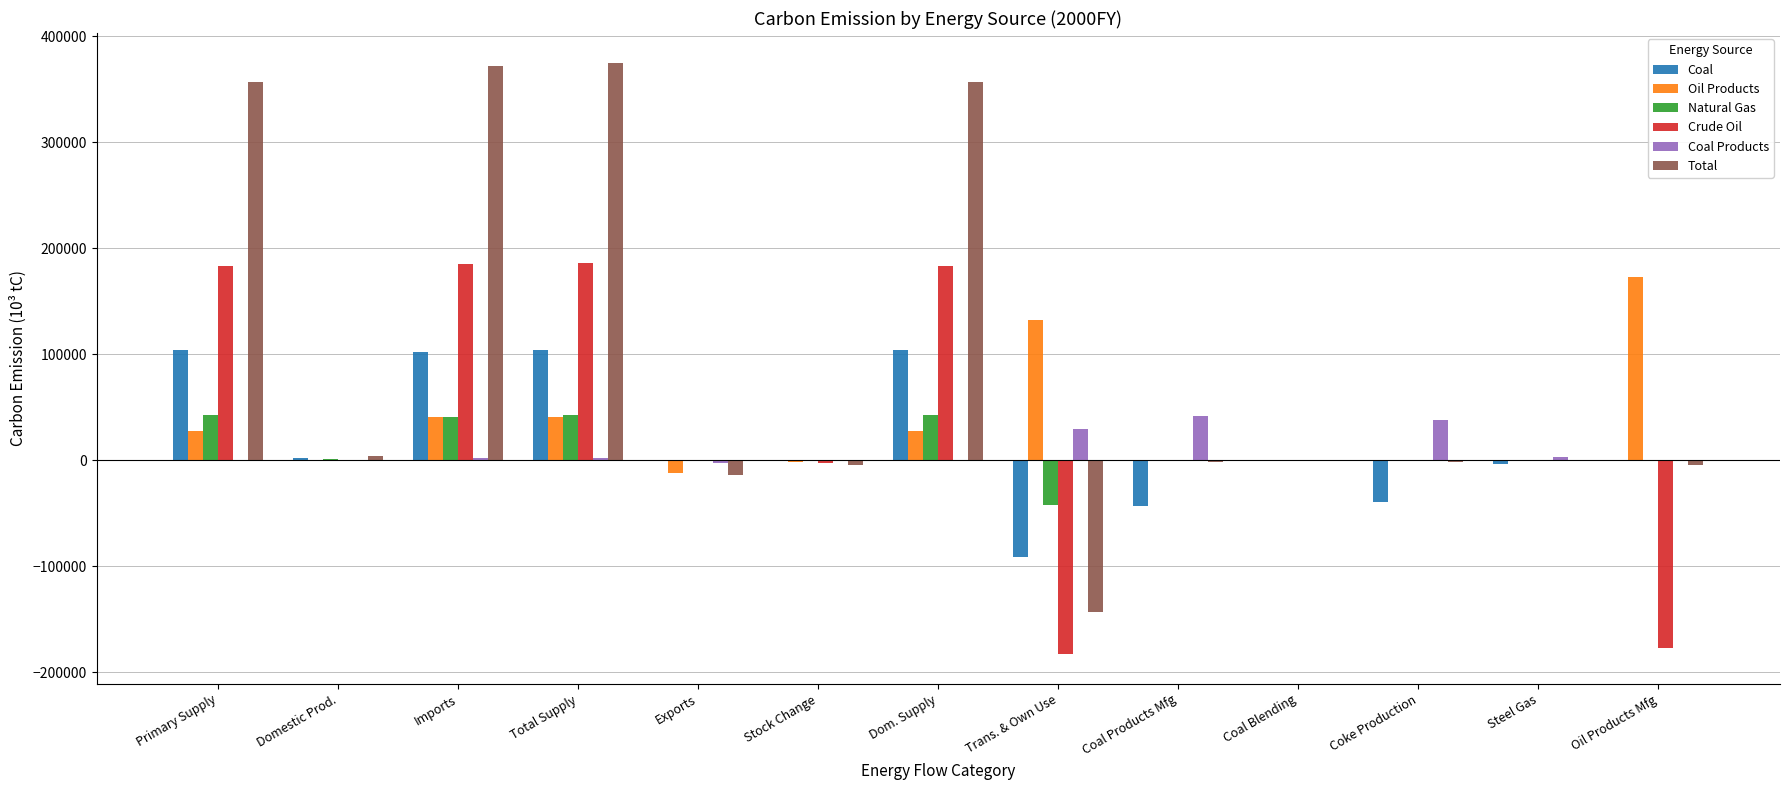

At which label is Coal Products closest to 19723?

Trans. & Own Use